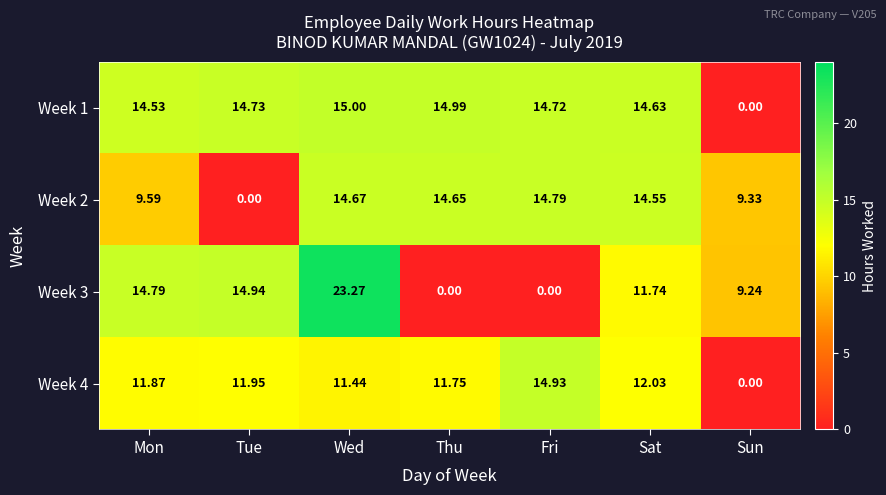

Which series has the largest total across all categories?

Week 1